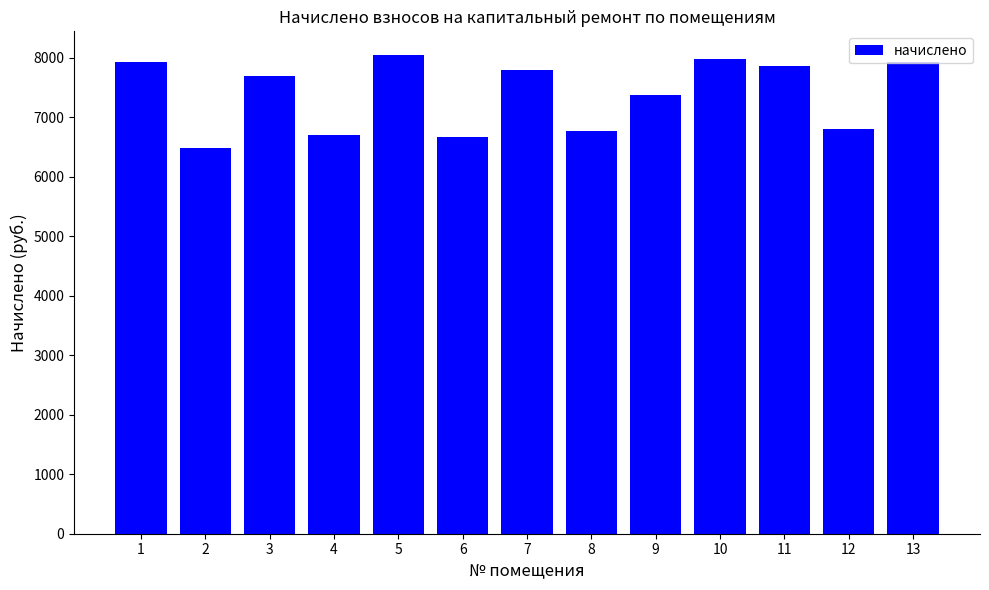

Count the number of data series in this chart.

1